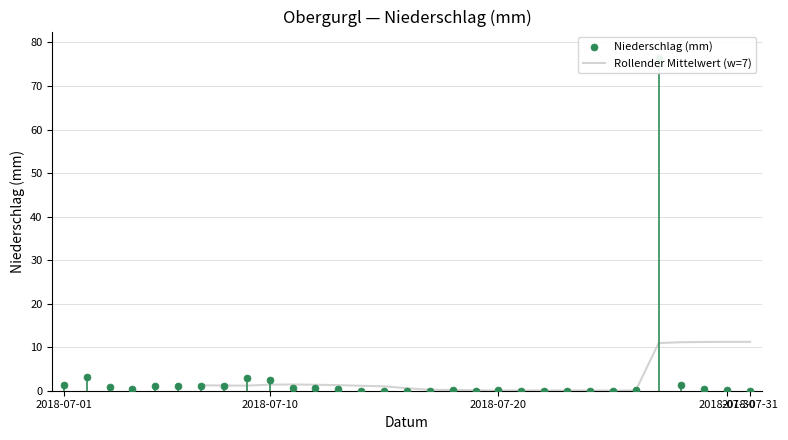

What are all the series names shown in the legend?

Rollender Mittelwert (w=7), Niederschlag (mm)